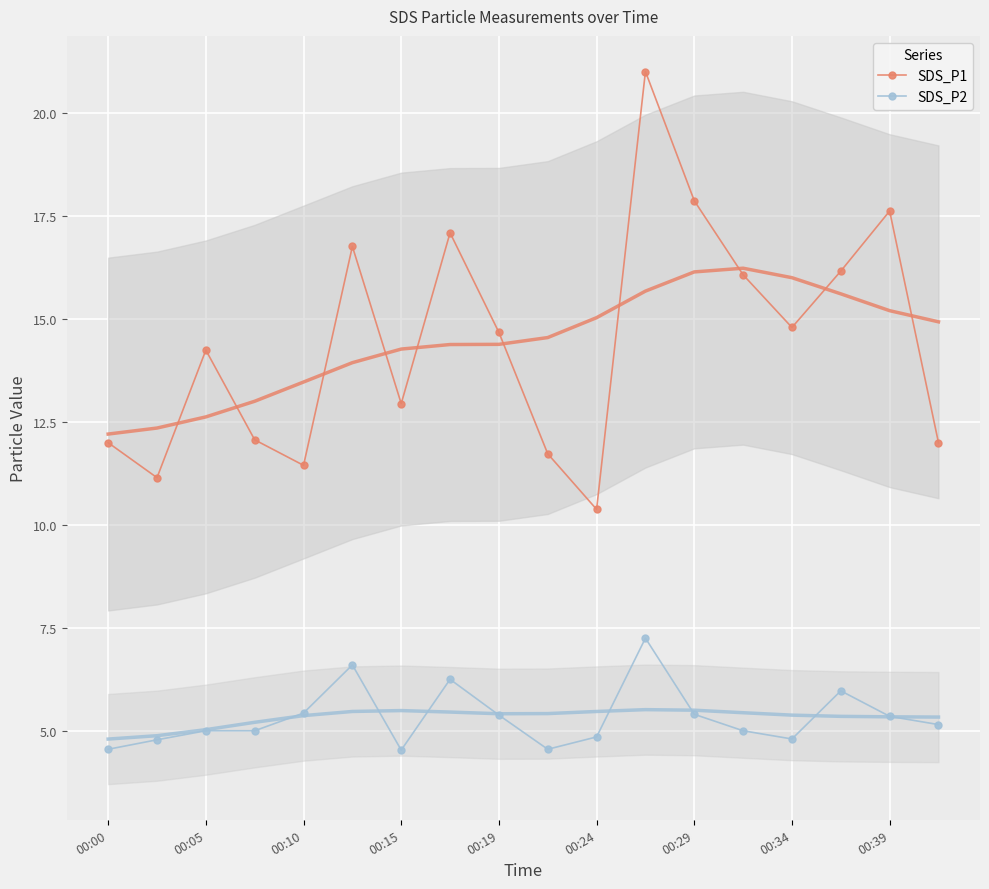

What is the average value of the SDS_P1 series?

14.5